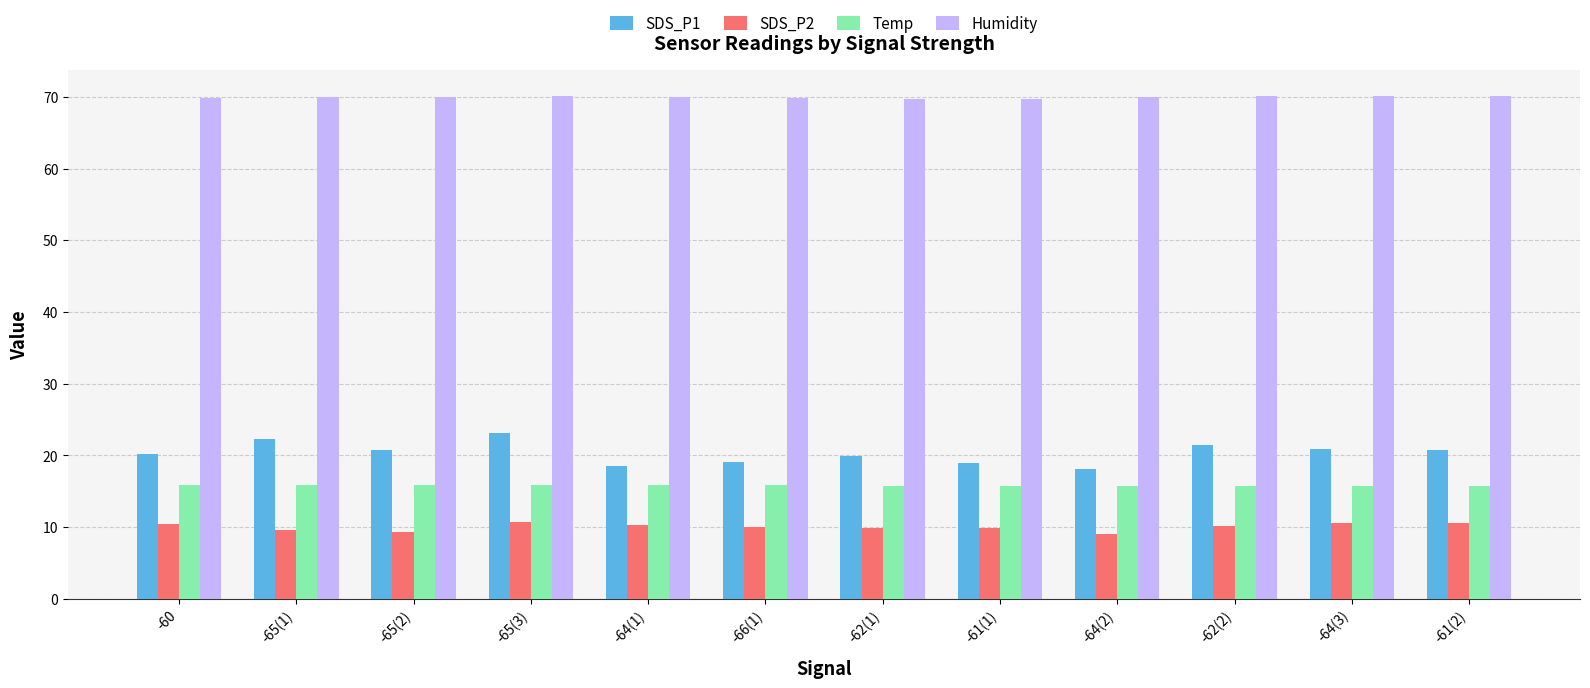

What is the difference between the maximum and minimum values in the SDS_P1 series?

5.0